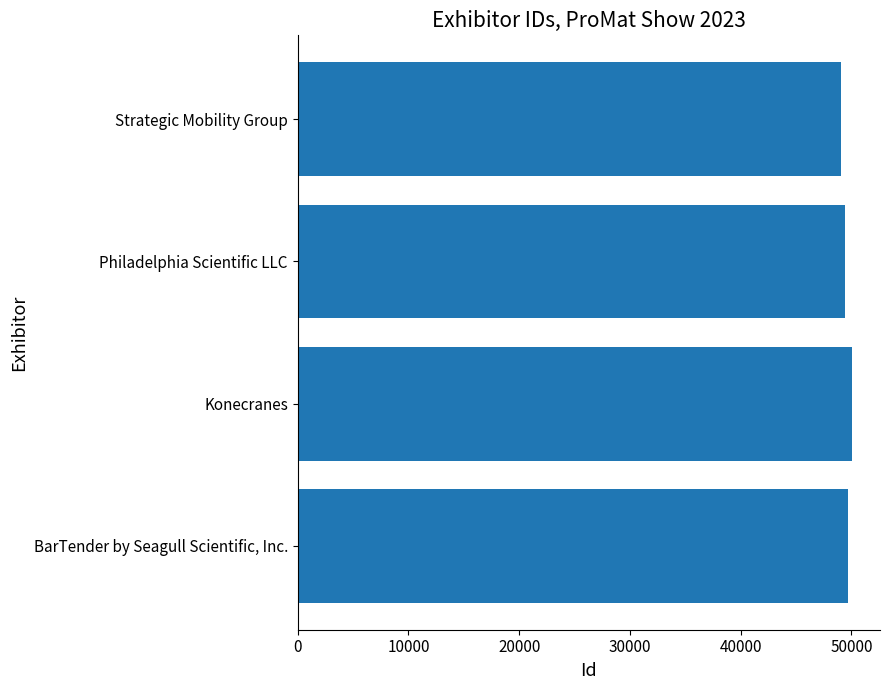

What is the difference between the maximum and minimum values?

1004